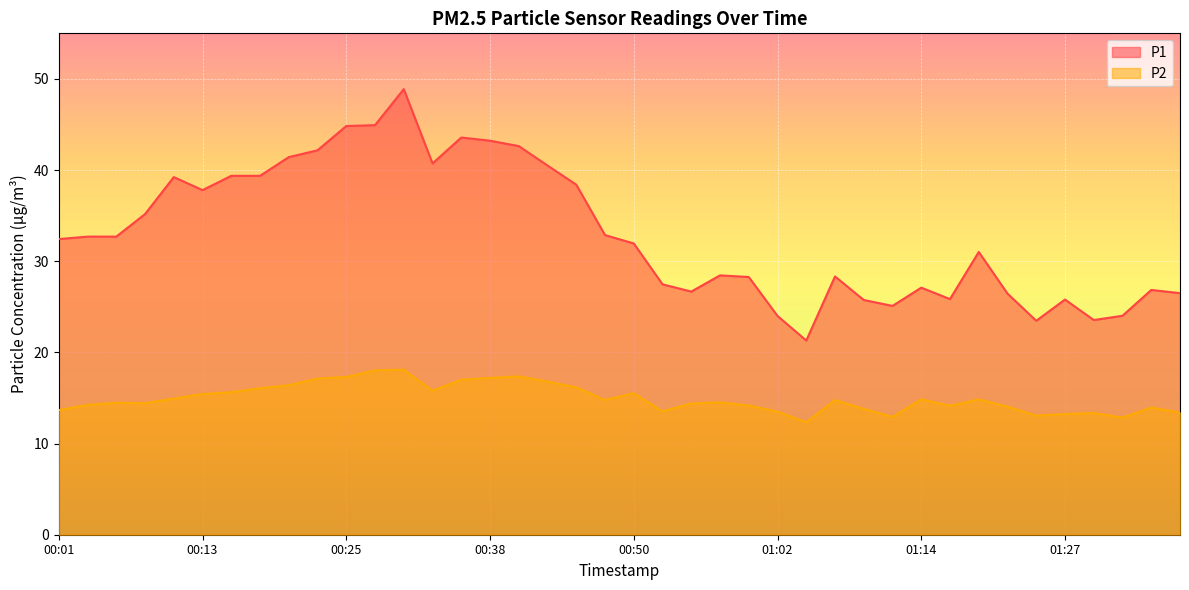

List the labels in order of P2 value, largest first.

00:30, 00:28, 00:40, 00:25, 00:38, 00:23, 00:35, 00:42, 00:21, 00:45, 00:18, 00:33, 00:16, 00:50, 00:13, 00:11, 01:14, 01:19, 00:47, 01:07, 00:57, 00:06, 00:08, 00:55, 00:04, 00:59, 01:17, 01:22, 01:35, 01:09, 00:01, 00:52, 01:02, 01:37, 01:30, 01:27, 01:25, 01:12, 01:32, 01:04